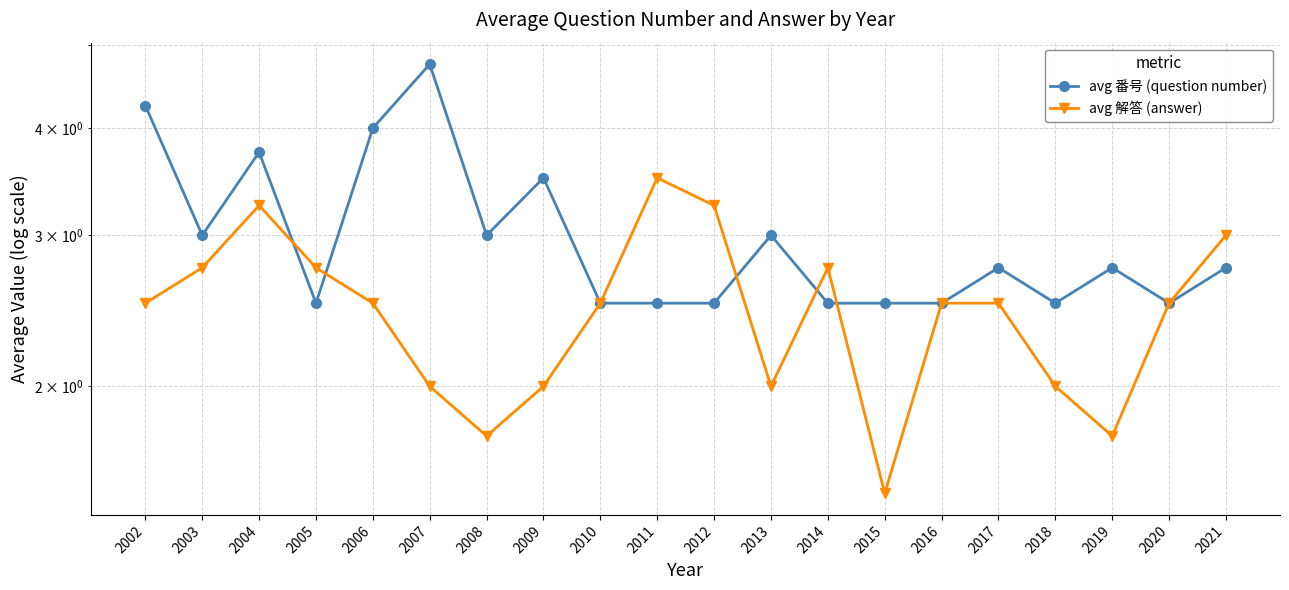

The avg 番号 (question number) series shows 3.8 at 2004. True or false?

True